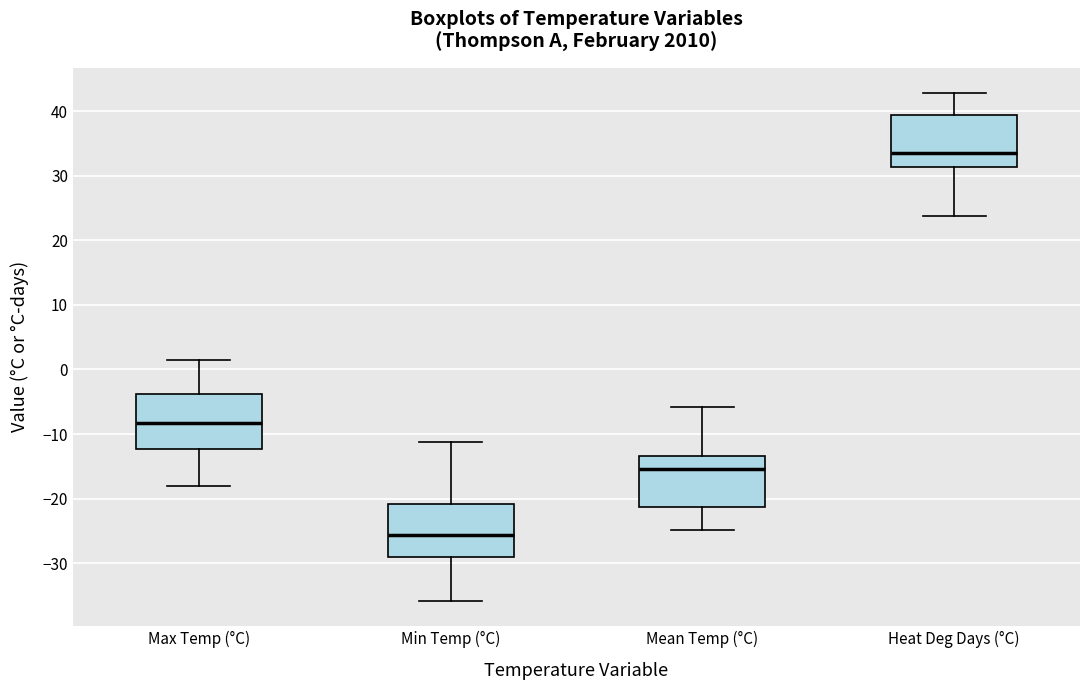

Where does the upper whisker of the box for Max Temp (°C) end on the y-axis? The values are not printed on the chart, so give them approximately, as read against the axis.

2